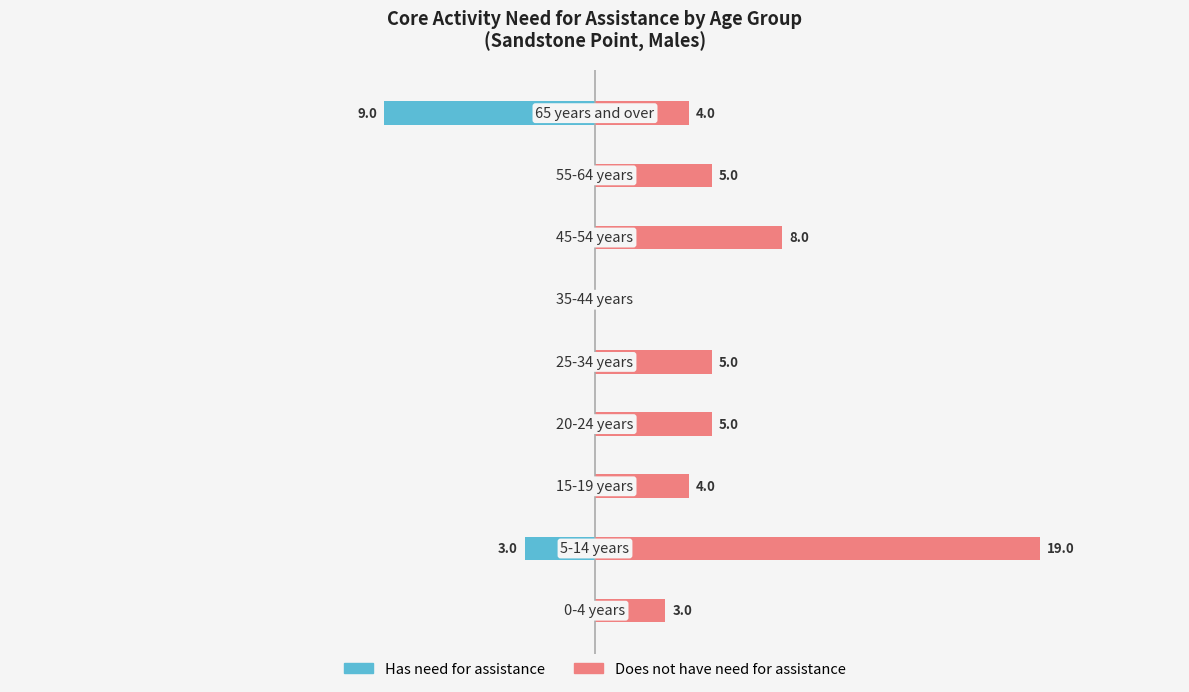

Reading left to right, extract all data points from this chart.

Has need for assistance: 0	-3	0	0	0	0	0	0	-9
Does not have need for assistance: 3	19	4	5	5	0	8	5	4